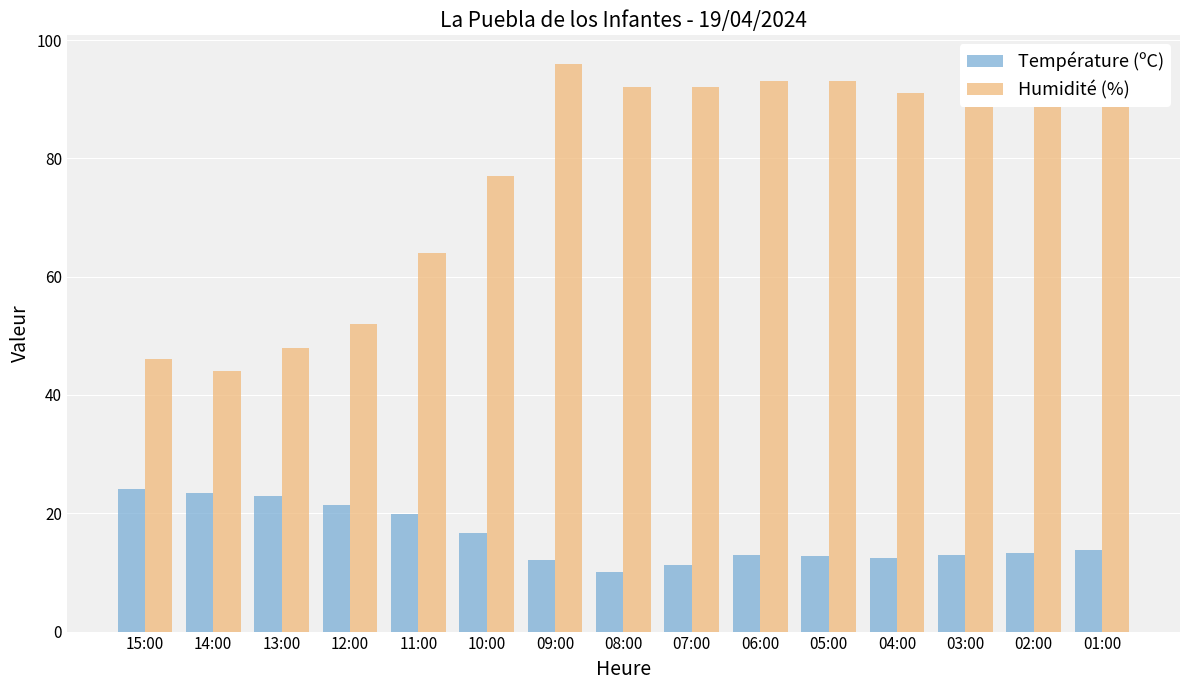

True or false: Température (ºC) has a value of 33.4 at 12:00.

False